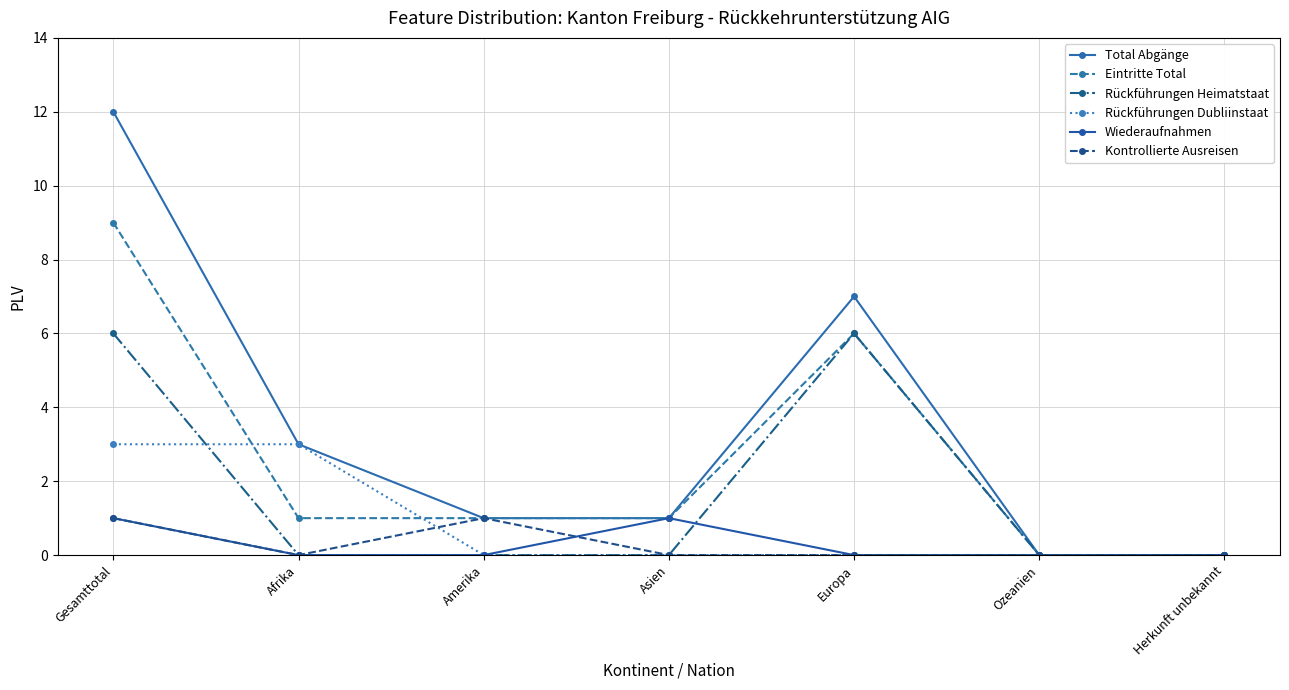

Which has a higher value, Afrika or Asien?

Afrika